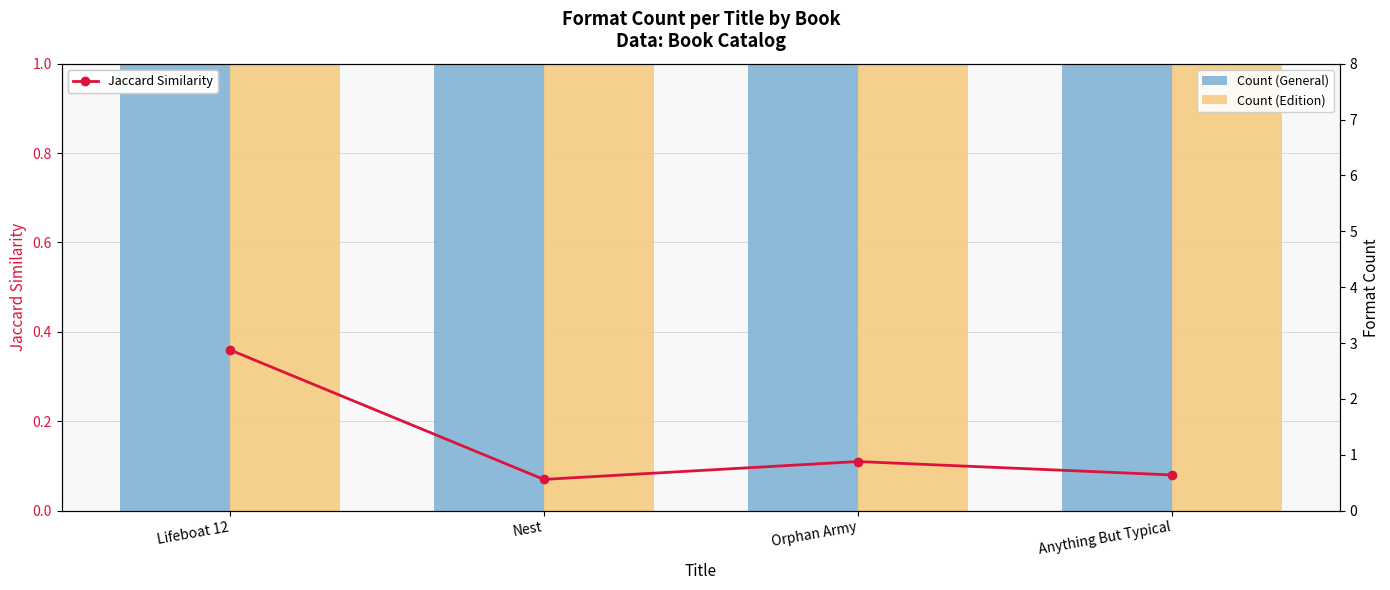

What is the label of the 3rd bar from the left?

Orphan Army